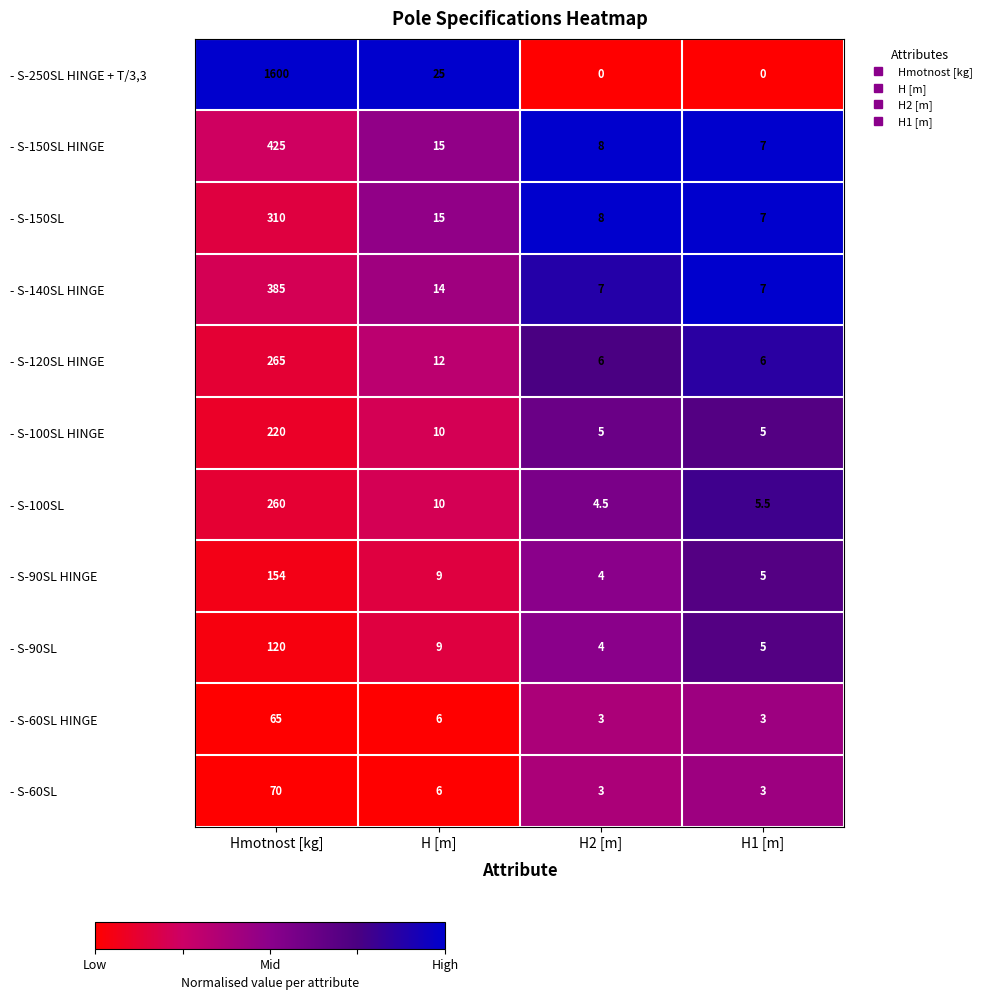

What is the sum of the - S-150SL HINGE values at H [m] and H2 [m]?

23.0